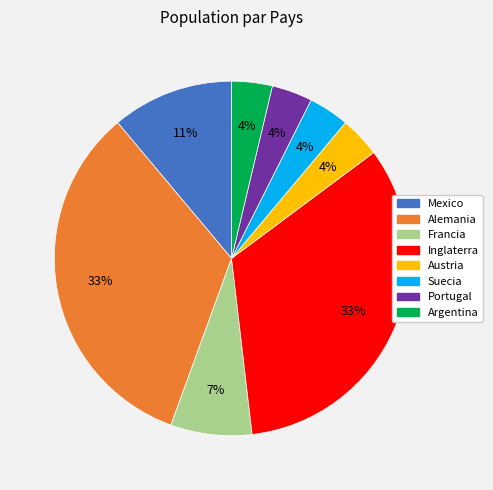

Count the number of slices in the pie.

8